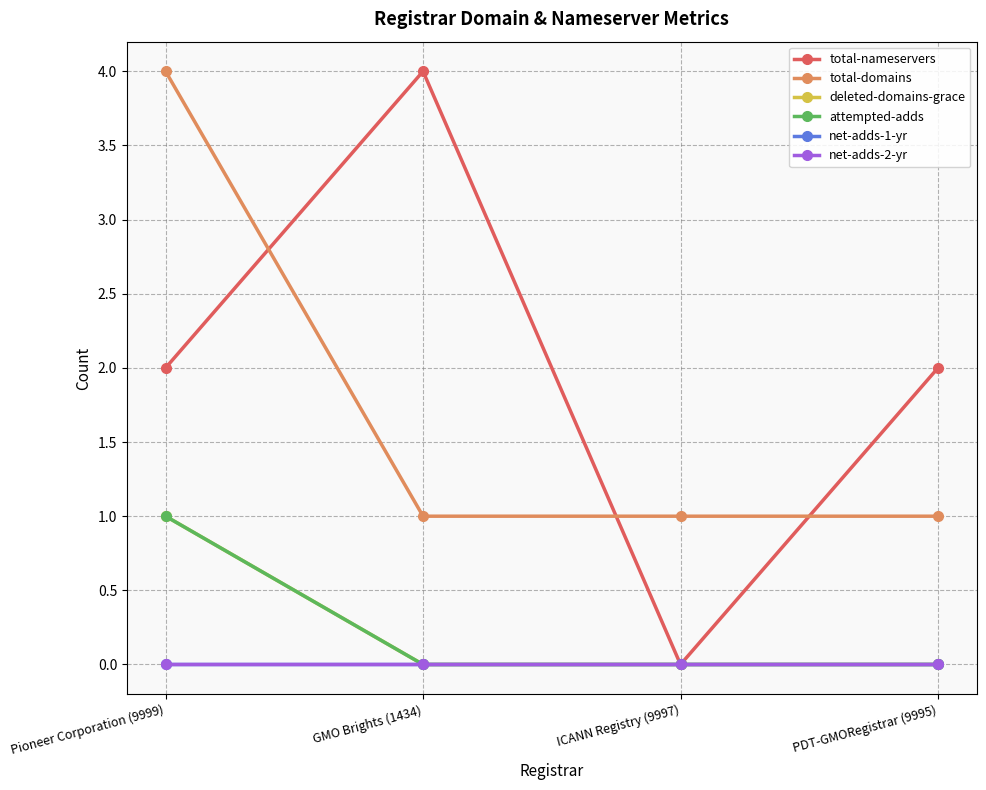

What is the greatest value displayed?

4